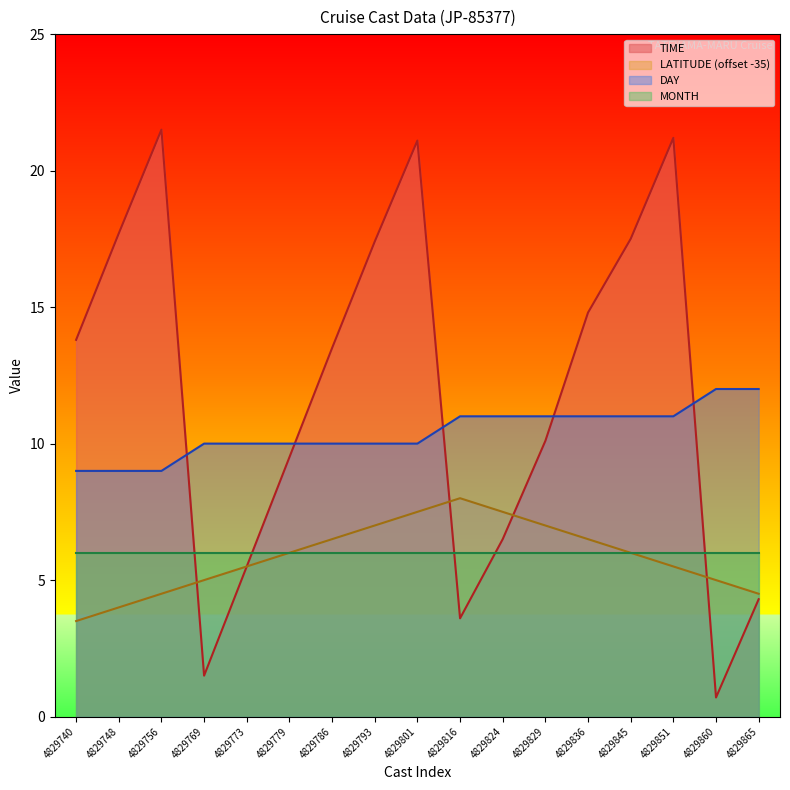

What value does the DAY series have at 4829756?

9.0